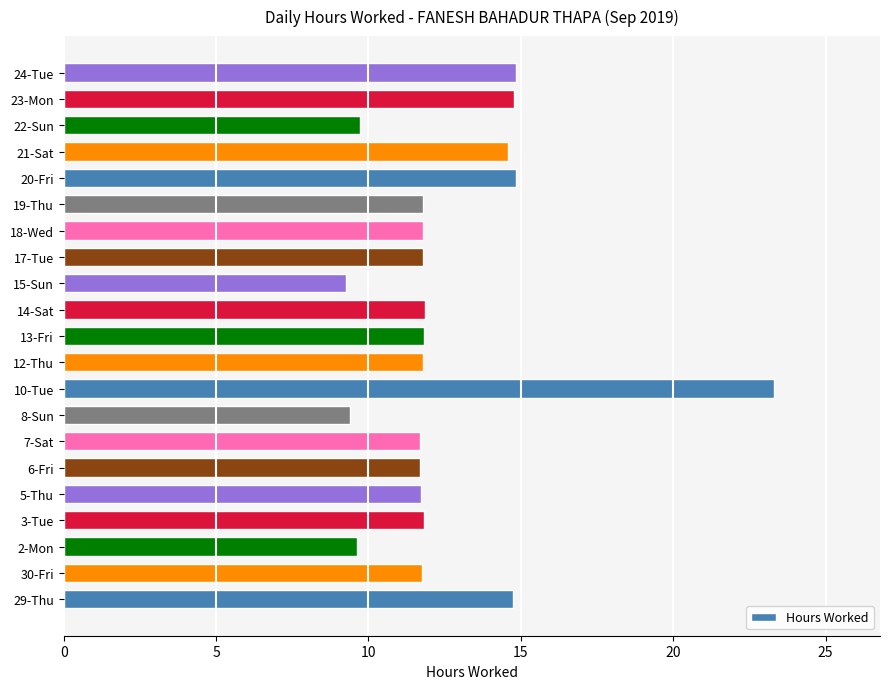

What is the approximate value at 20-Fri?

14.8